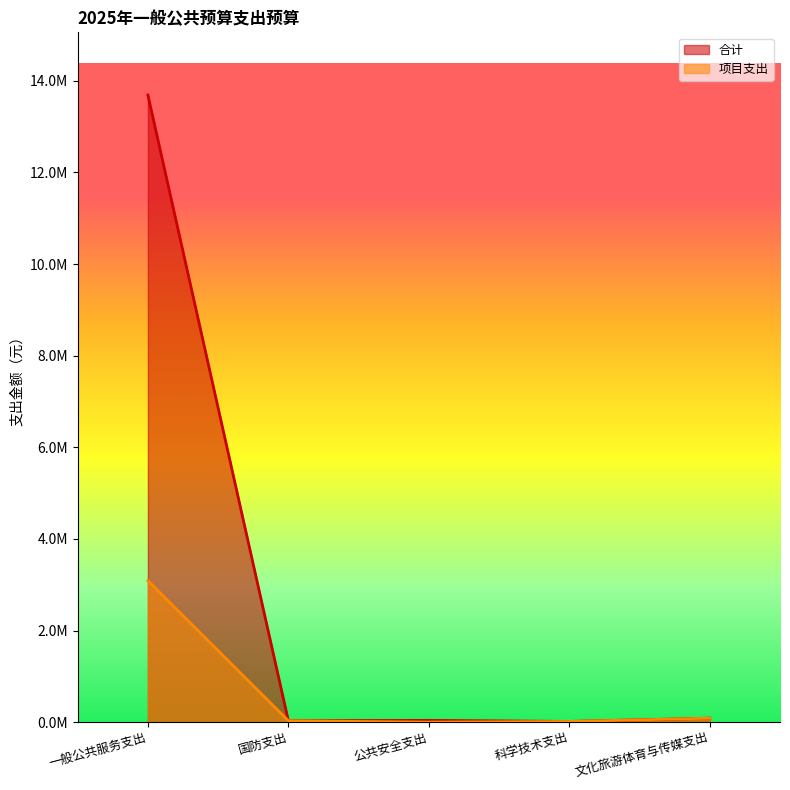

Which category has the highest value across all series?

一般公共服务支出